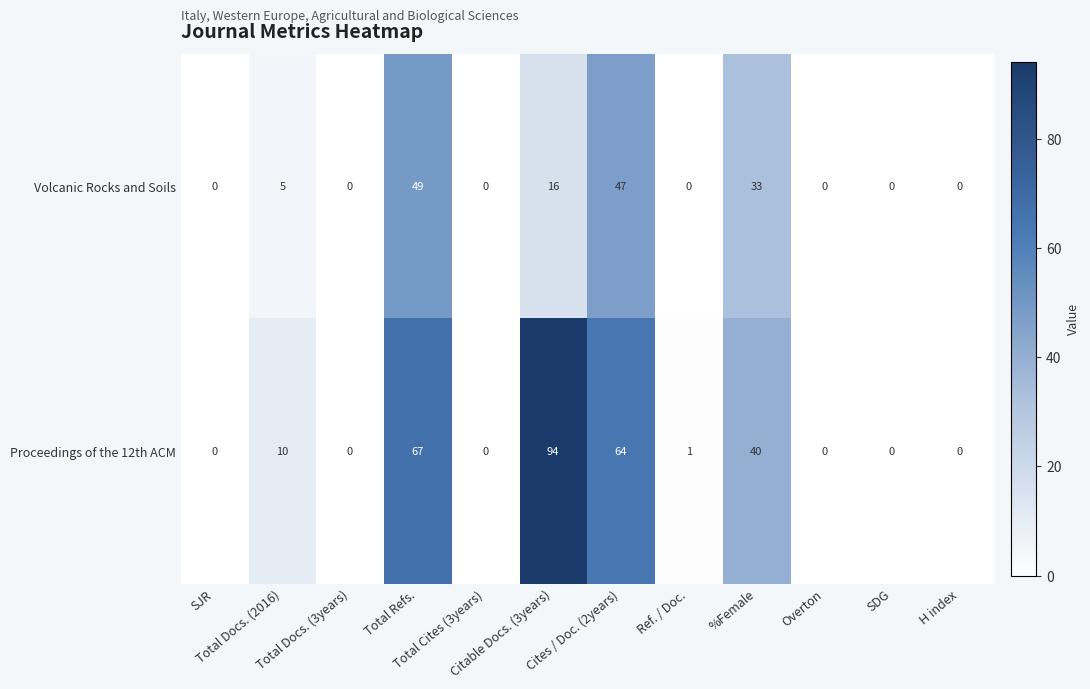

How many values in the Volcanic Rocks and Soils series exceed 0?

5